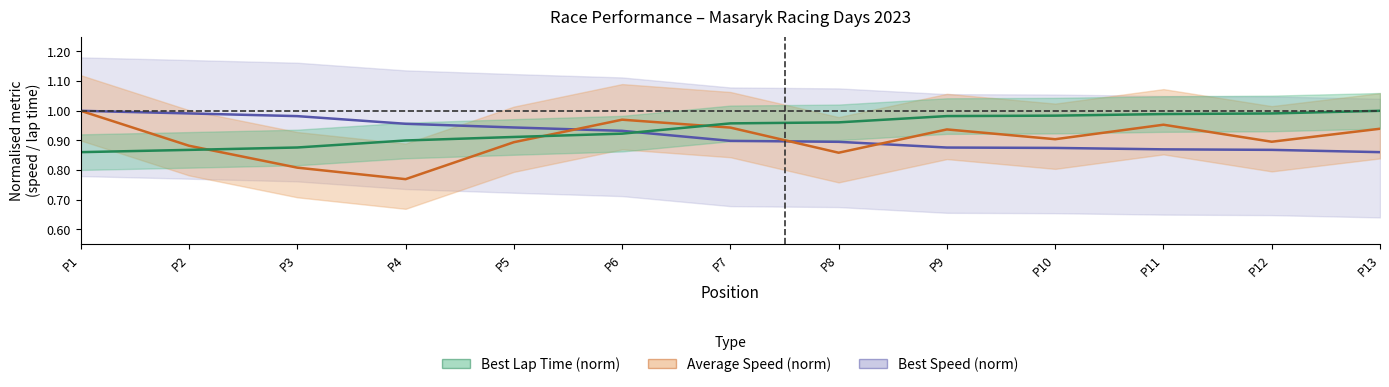

What is the difference between the highest and lowest values at P11?

0.1